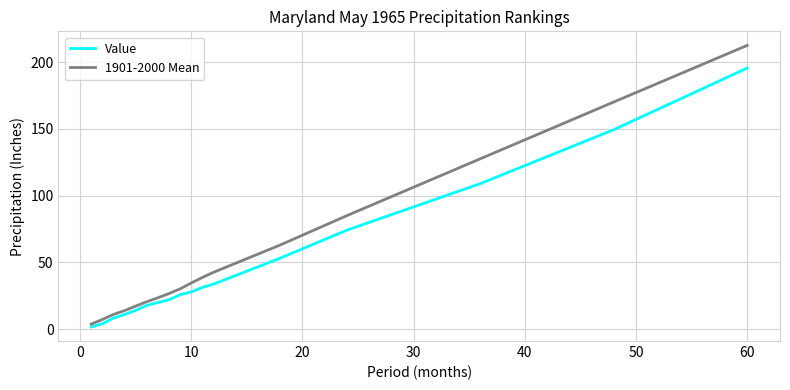

Rank the series by their maximum value, from lowest to highest.

Value, 1901-2000 Mean